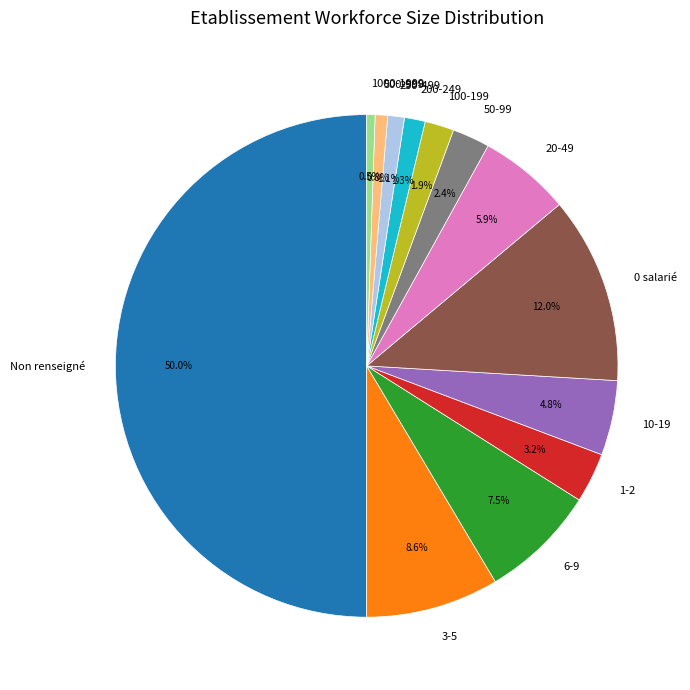

What percentage is NOT represented by 1-2?

96.8%